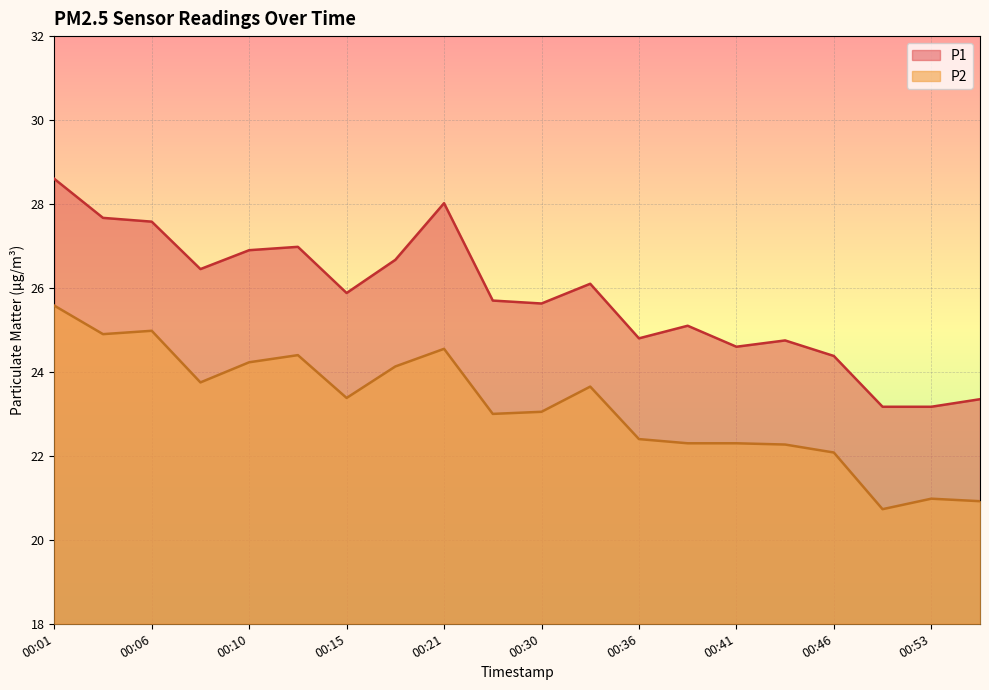

Where is P1 nearest to the value 25?

00:38